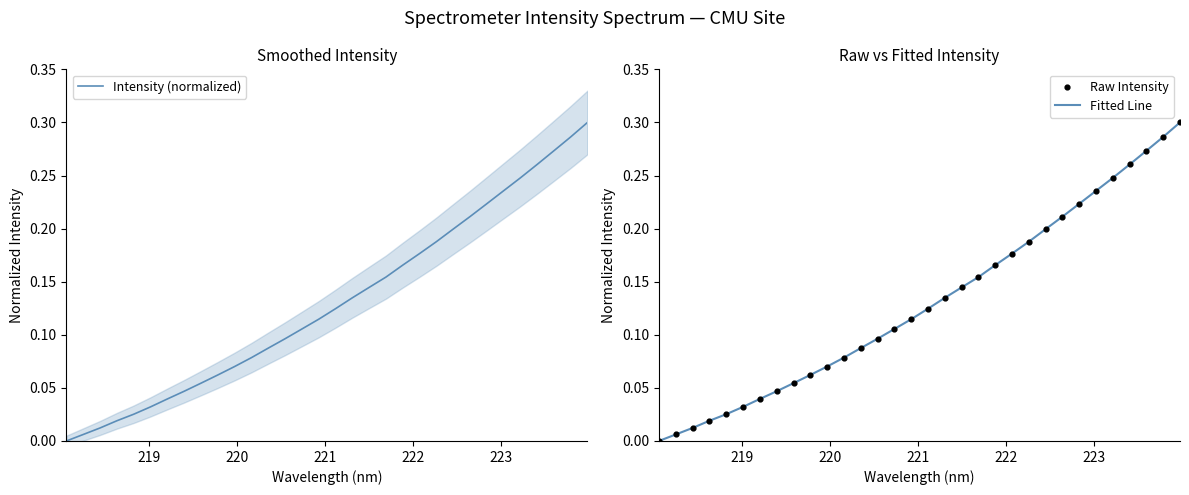

Which series reaches the minimum Y coordinate?

Intensity (normalized)